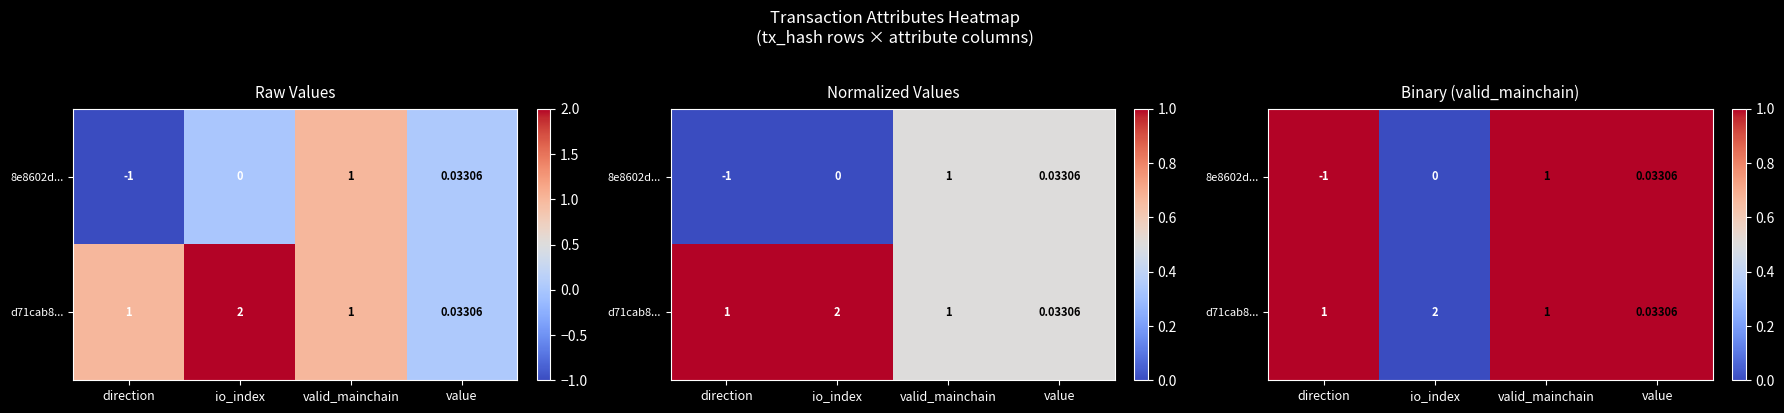

Count the number of data series in this chart.

2